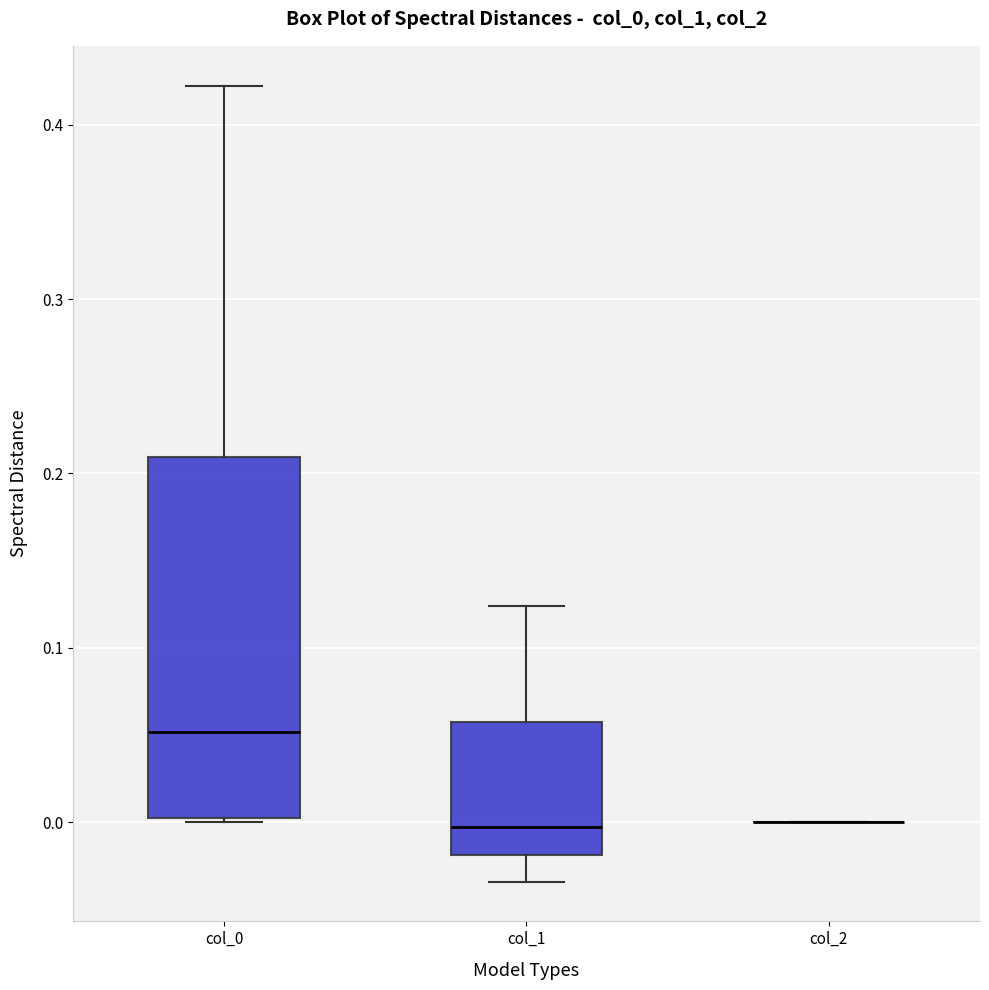

Reading left to right, read every box against the y-axis: the position of its median line, the range the box covers, and the ends of its whiskers. The values are not printed on the chart, so give them approximately, as read against the axis.

col_0: median 0.05, box 0.00 to 0.21, whiskers 0.00 to 0.42
col_1: median 0.00, box -0.02 to 0.06, whiskers -0.03 to 0.12
col_2: box collapsed to a line at 0.00, whiskers 0.00 to 0.00